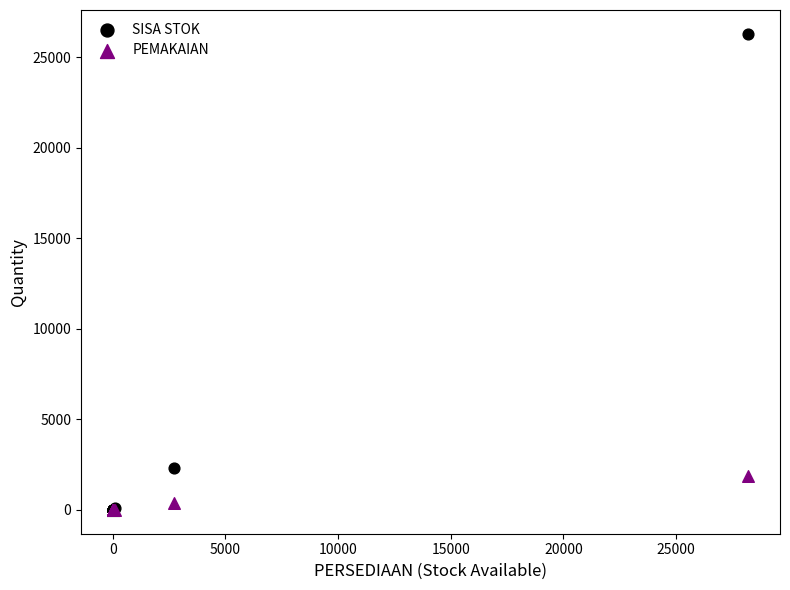

In the SISA STOK series, what Y value is closest to 13150?

2300